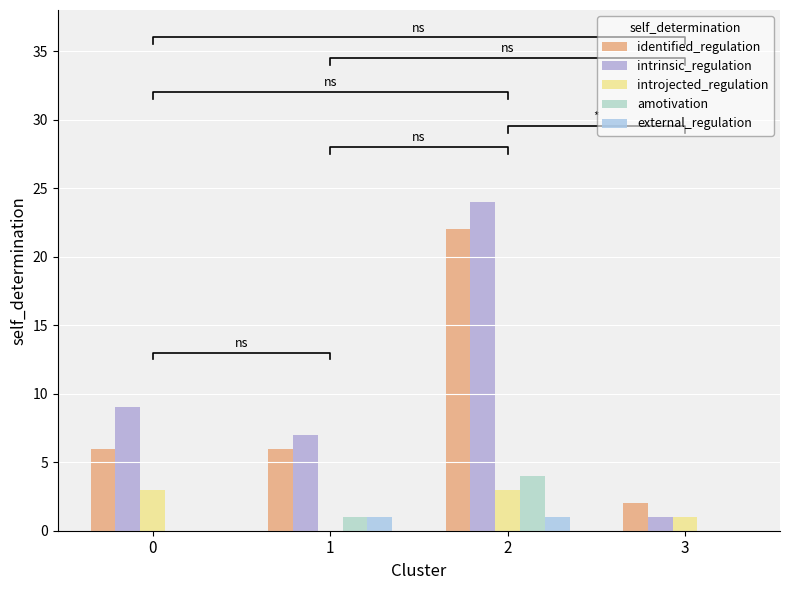

How many categories are shown in the chart?

4